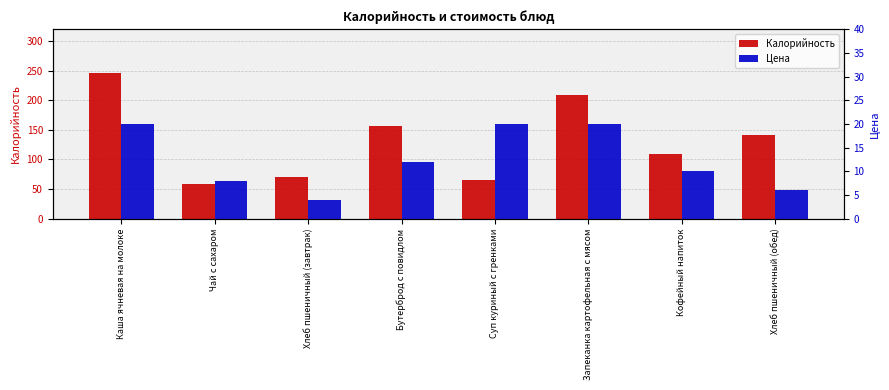

What are all the series names shown in the legend?

Калорийность, Цена